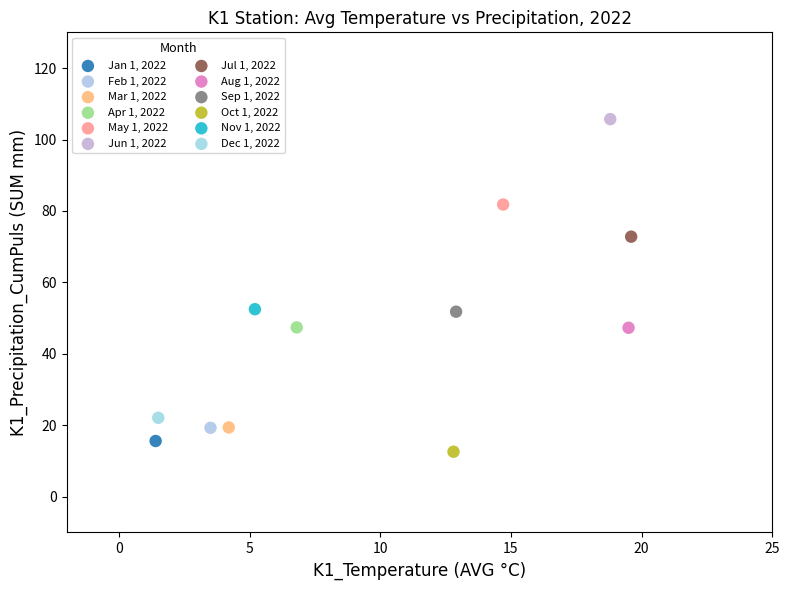

What are all the series names shown in the legend?

Jan 1, 2022, Feb 1, 2022, Mar 1, 2022, Apr 1, 2022, May 1, 2022, Jun 1, 2022, Jul 1, 2022, Aug 1, 2022, Sep 1, 2022, Oct 1, 2022, Nov 1, 2022, Dec 1, 2022